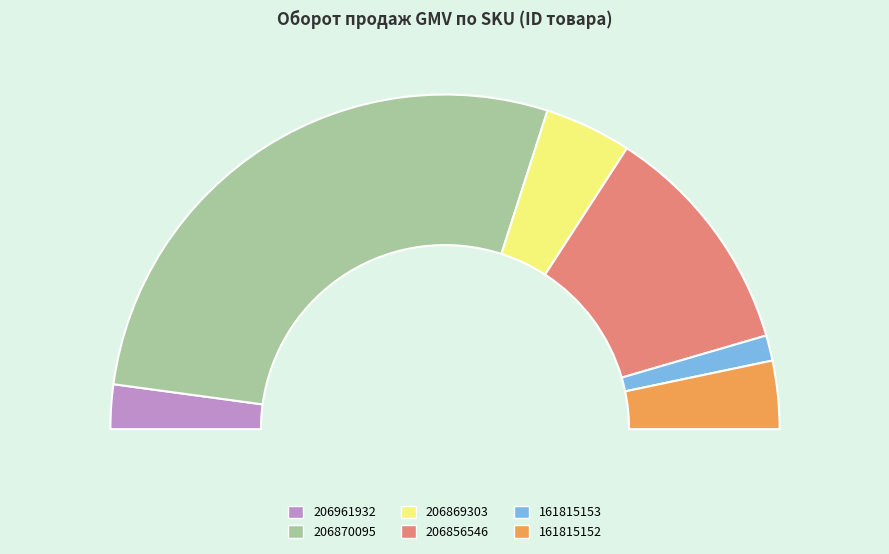

What is the majority slice?

206870095